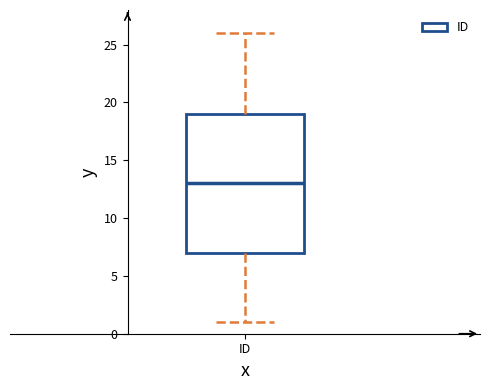

Transcribe this box plot: give where the median line is, the range the box spans, and where the two whiskers end, as read against the y-axis. The values are not printed on the chart, so give them approximately, as read against the axis.

median 13, box 7 to 19, whiskers 1 to 26